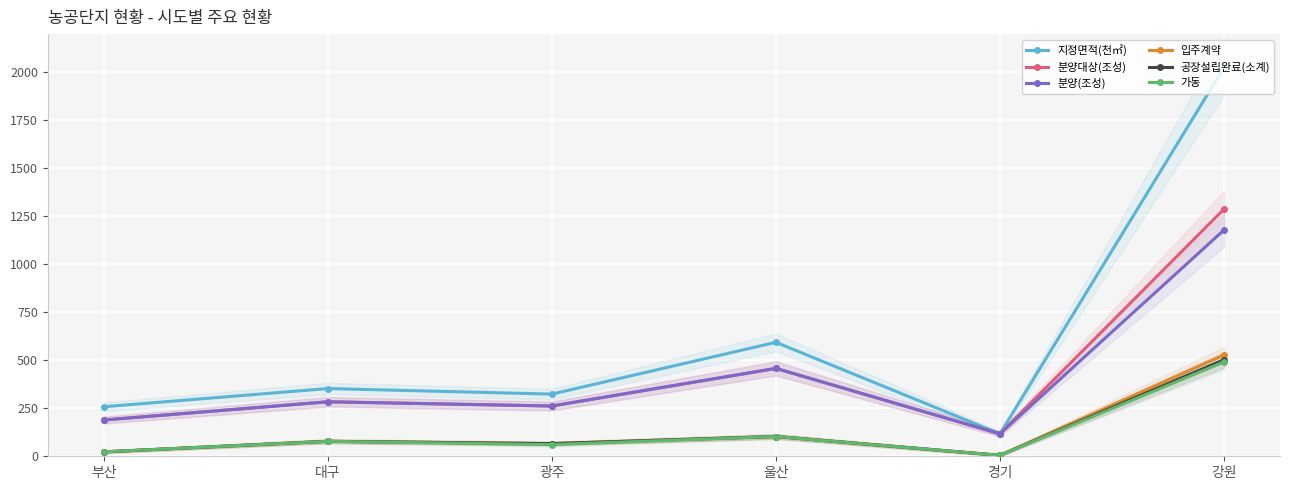

What is the average value of the 공장설립완료(소계) series?

130